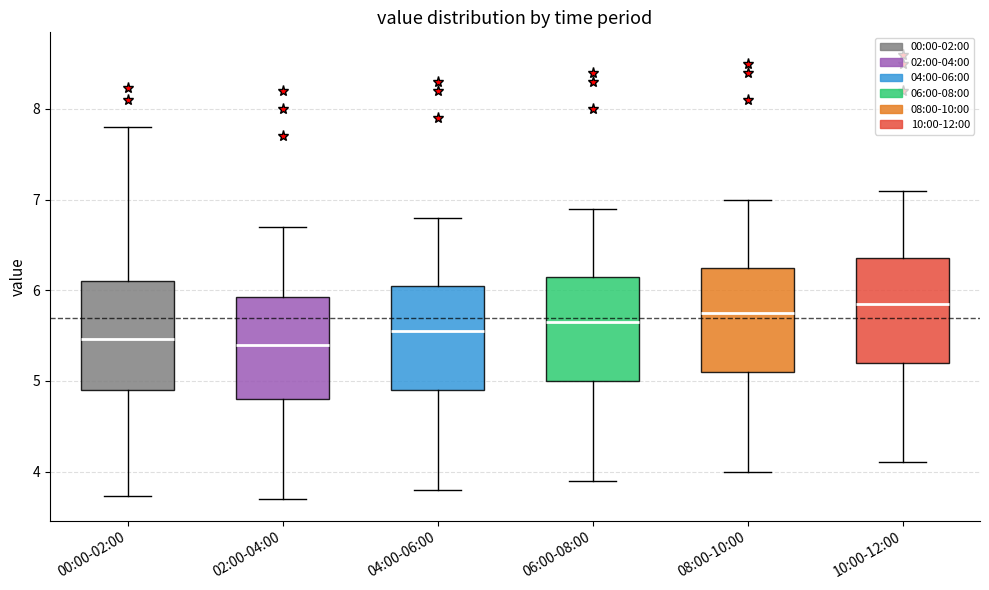

Where does the upper whisker of the box for 10:00-12:00 end on the y-axis? The values are not printed on the chart, so give them approximately, as read against the axis.

7.1